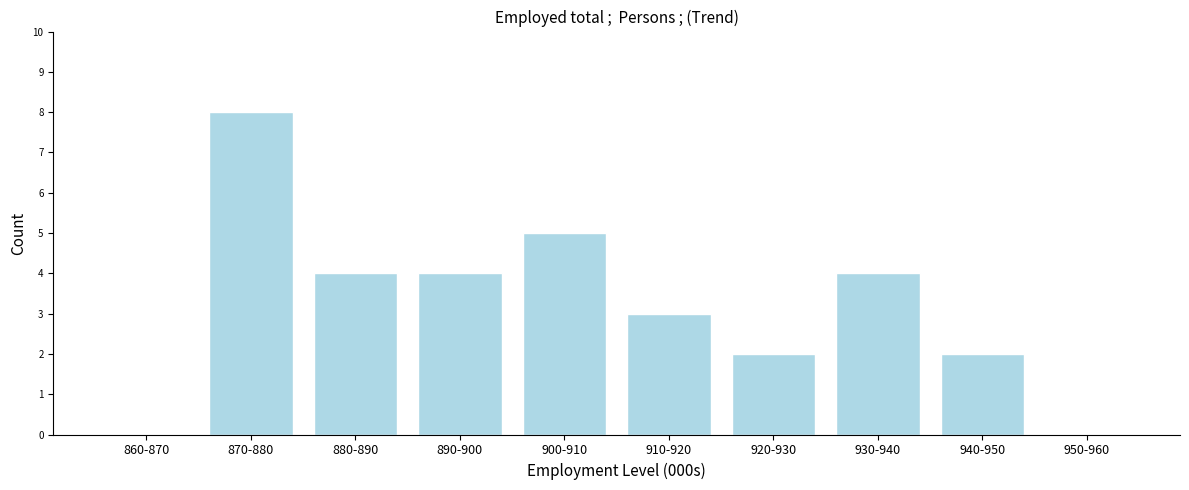

Reading right to left, extract all data points from this chart.

950-960=0	940-950=2	930-940=4	920-930=2	910-920=3	900-910=5	890-900=4	880-890=4	870-880=8	860-870=0